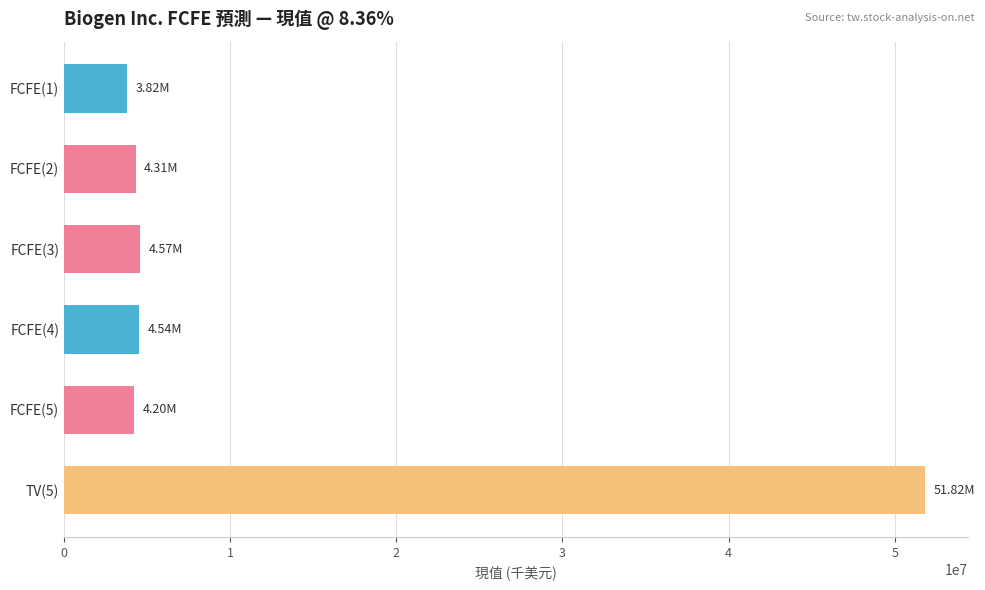

What is the ratio of the value at FCFE(3) to the value at FCFE(5)?

1.1